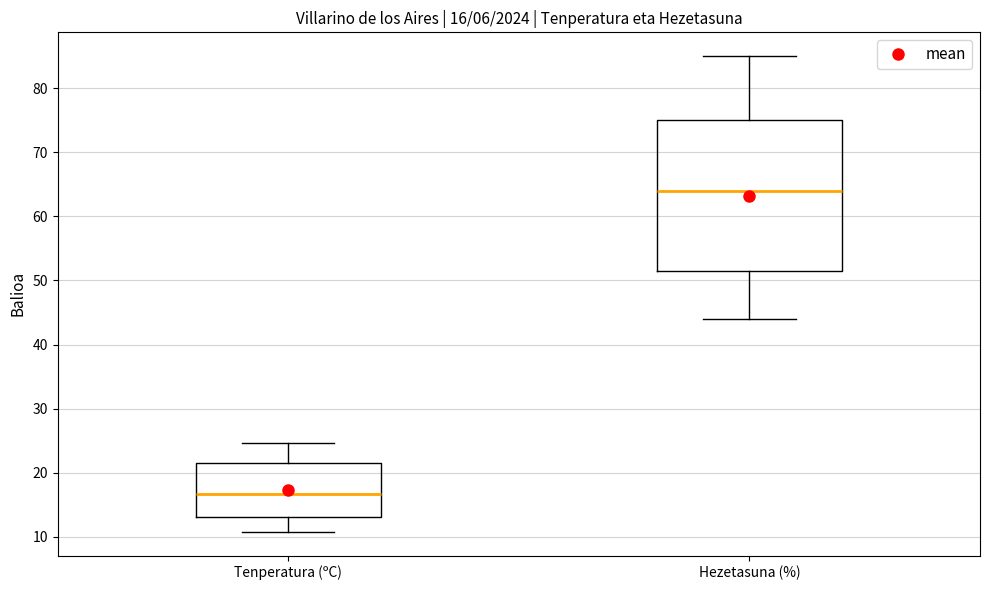

Which box's median line is the lowest?

Tenperatura (ºC)